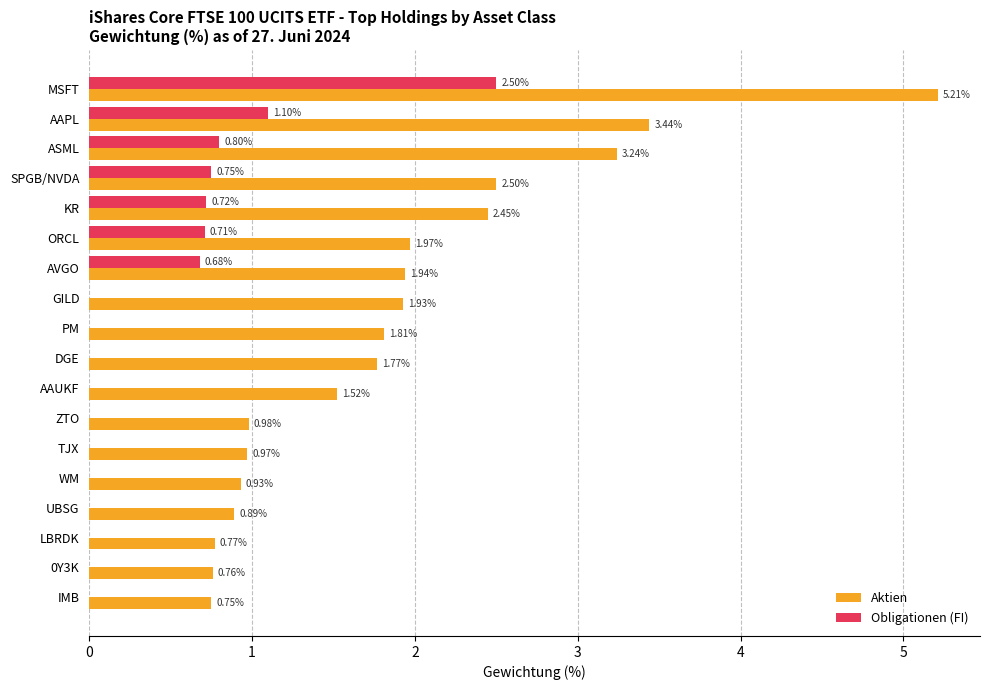

Which category has the highest value across all series?

MSFT